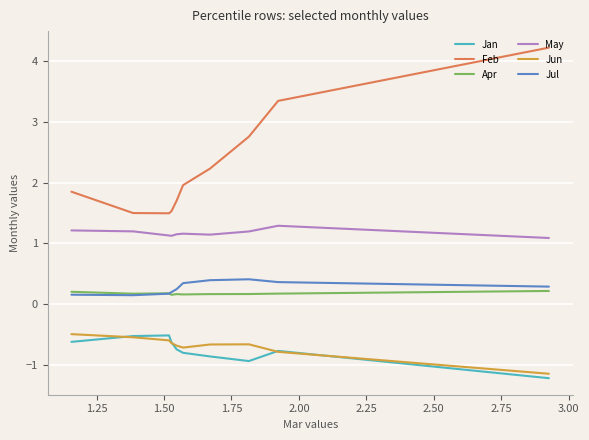

Which series has the largest total across all categories?

Feb